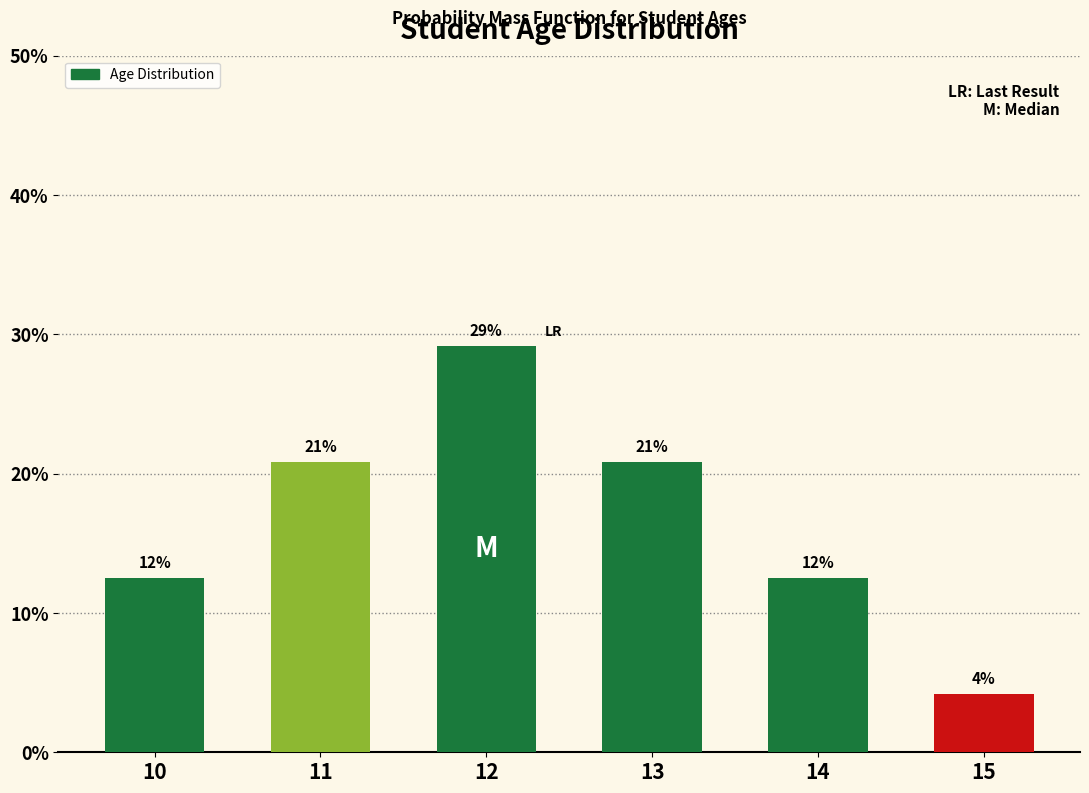

Are the bars horizontal?

No